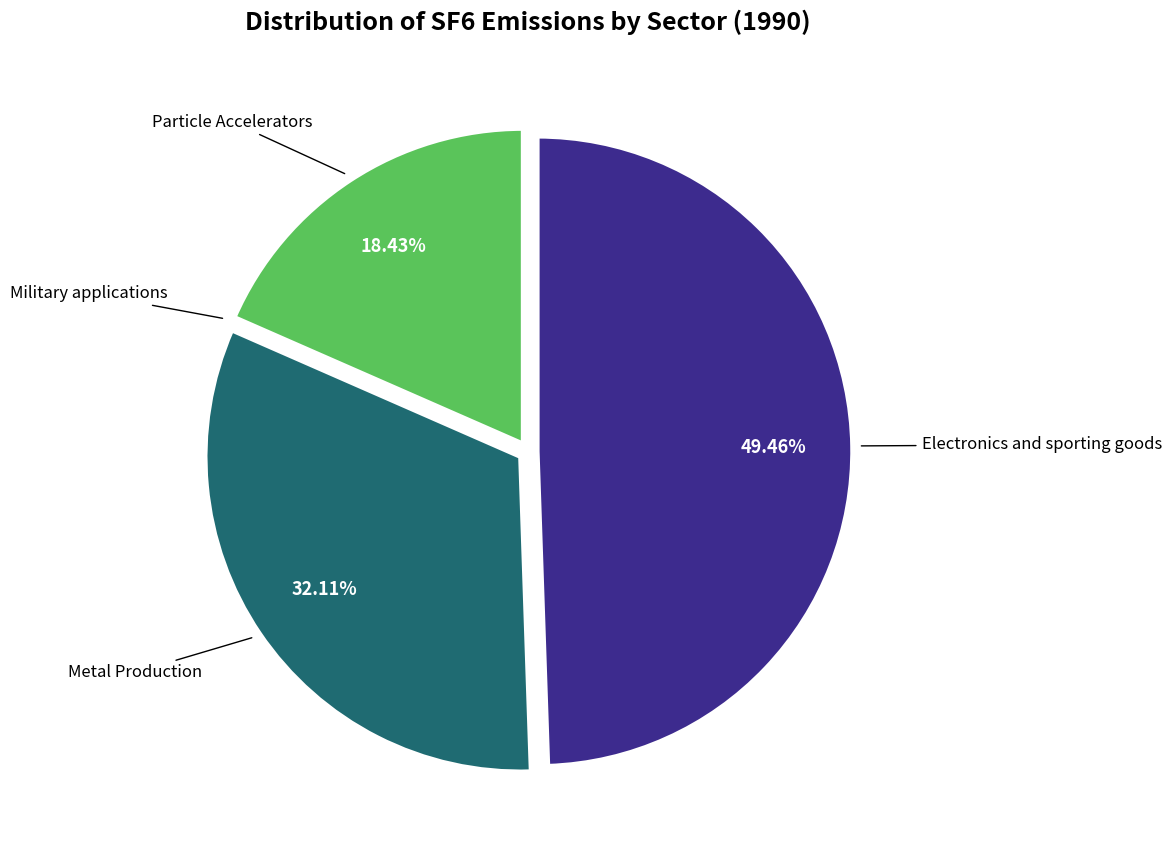

Is there any slice that represents more than half of the pie?

No